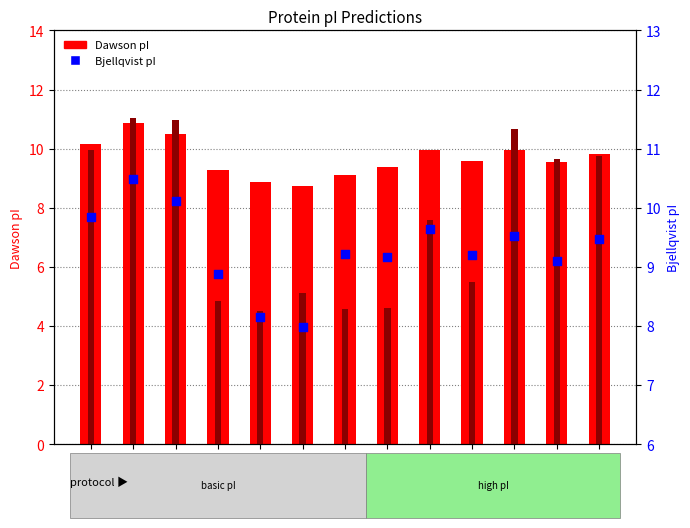

What is the total value across all series at A0A3G8F9C8?

21.5